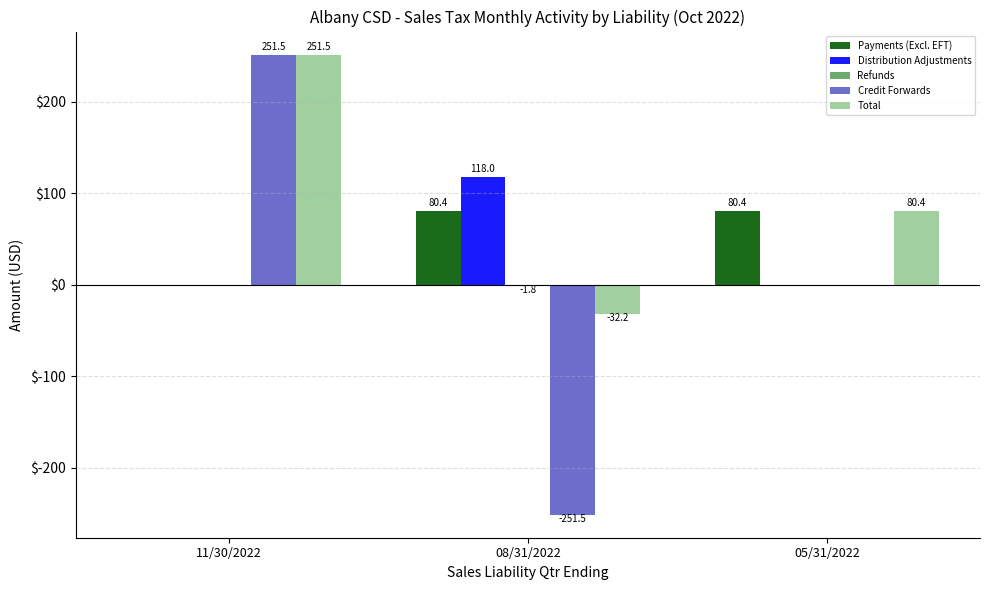

The value of Credit Forwards at 11/30/2022 is 144.5. True or false?

False